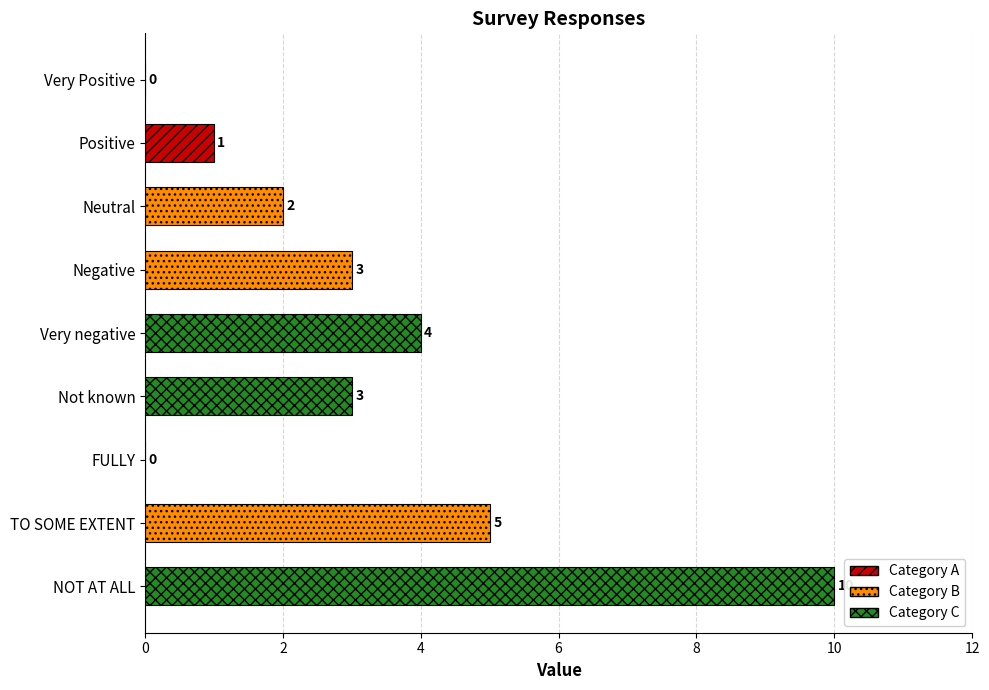

At which label is the value closest to 5?

TO SOME EXTENT